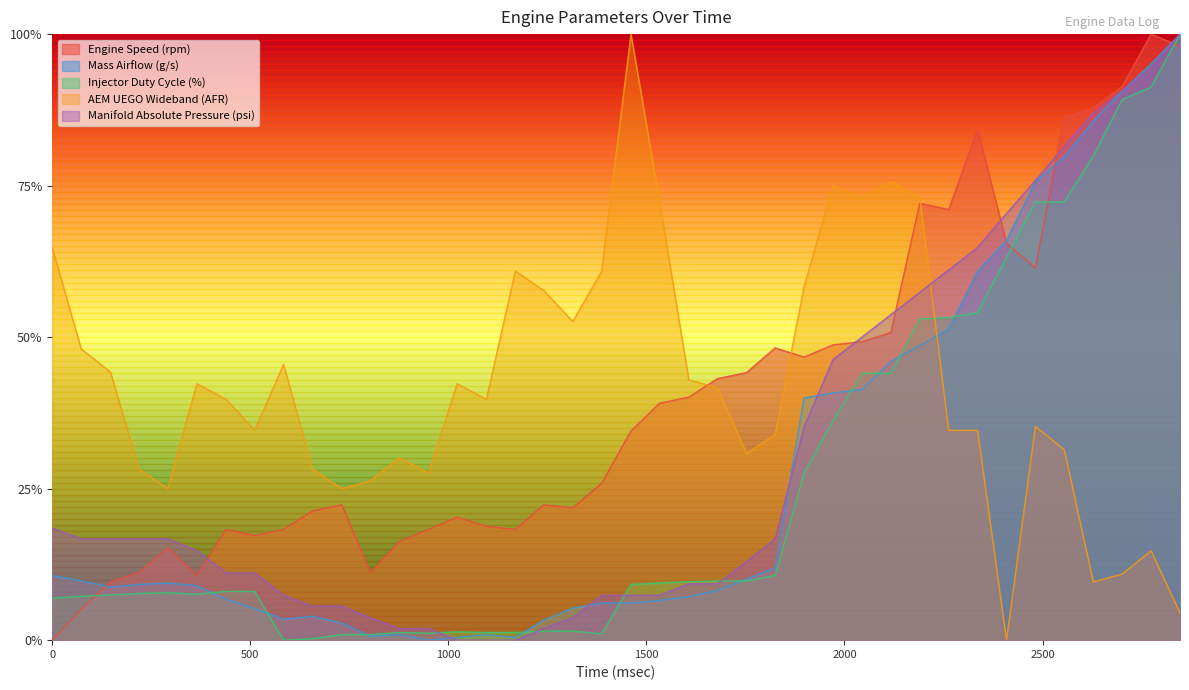

True or false: Injector Duty Cycle (%) has more than 0 interior local peaks.

True